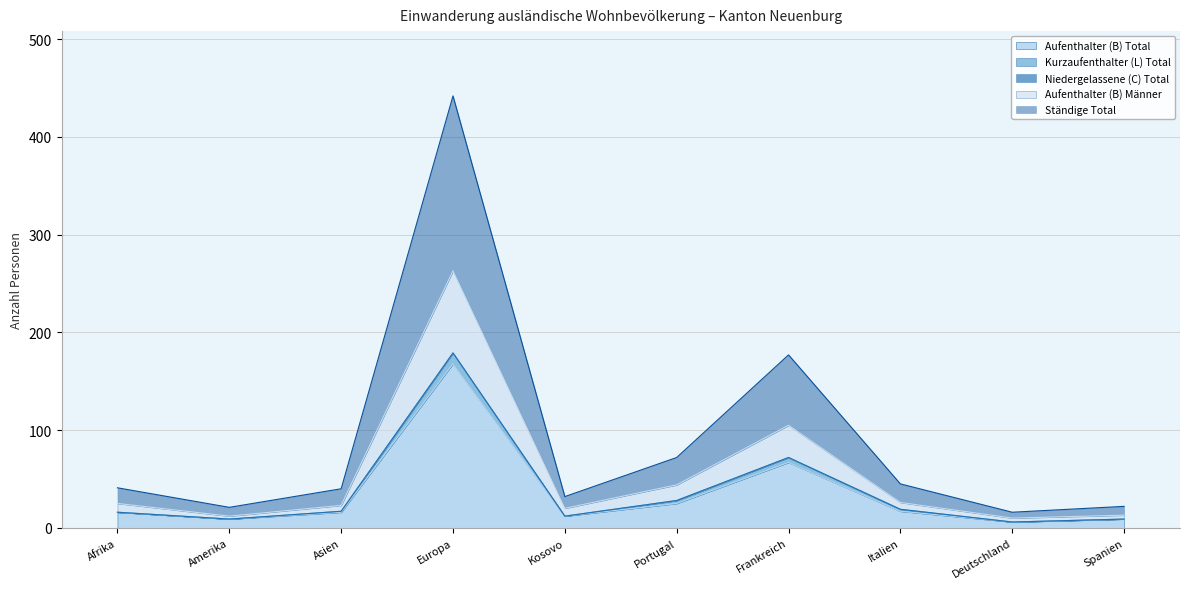

At which category is the sum across all series the highest?

Europa